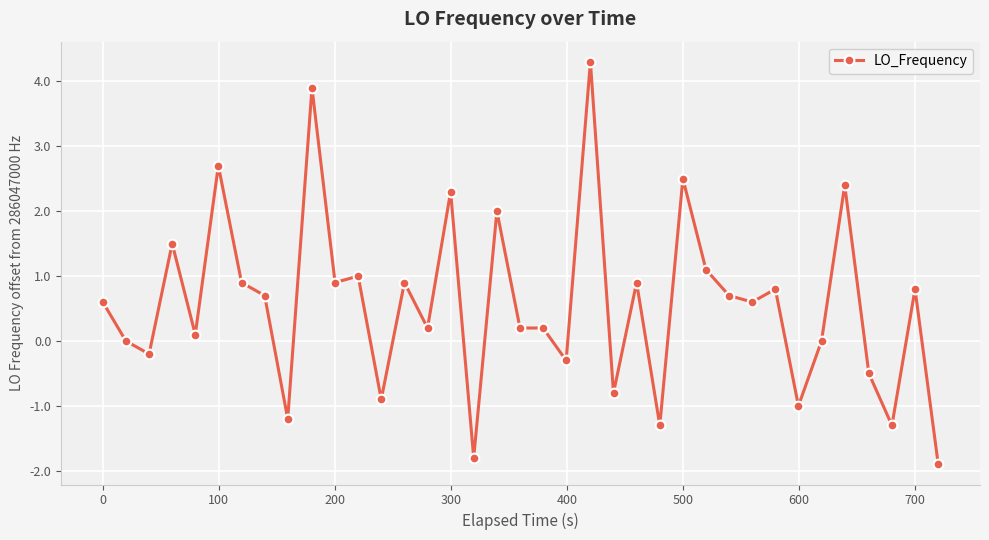

What is the difference between the maximum and minimum values?

6.2